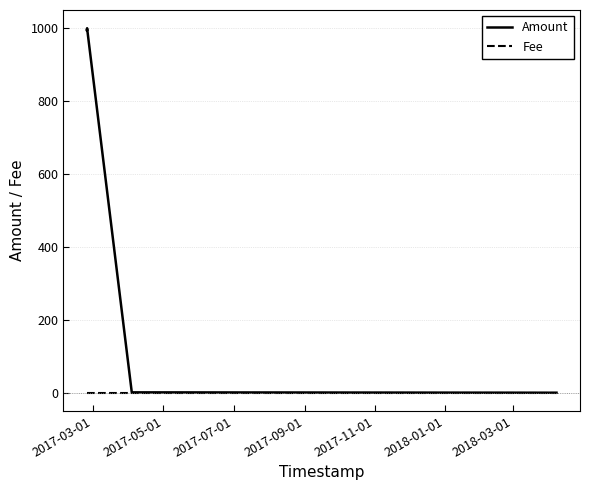

What is the maximum value for Amount?

999.0